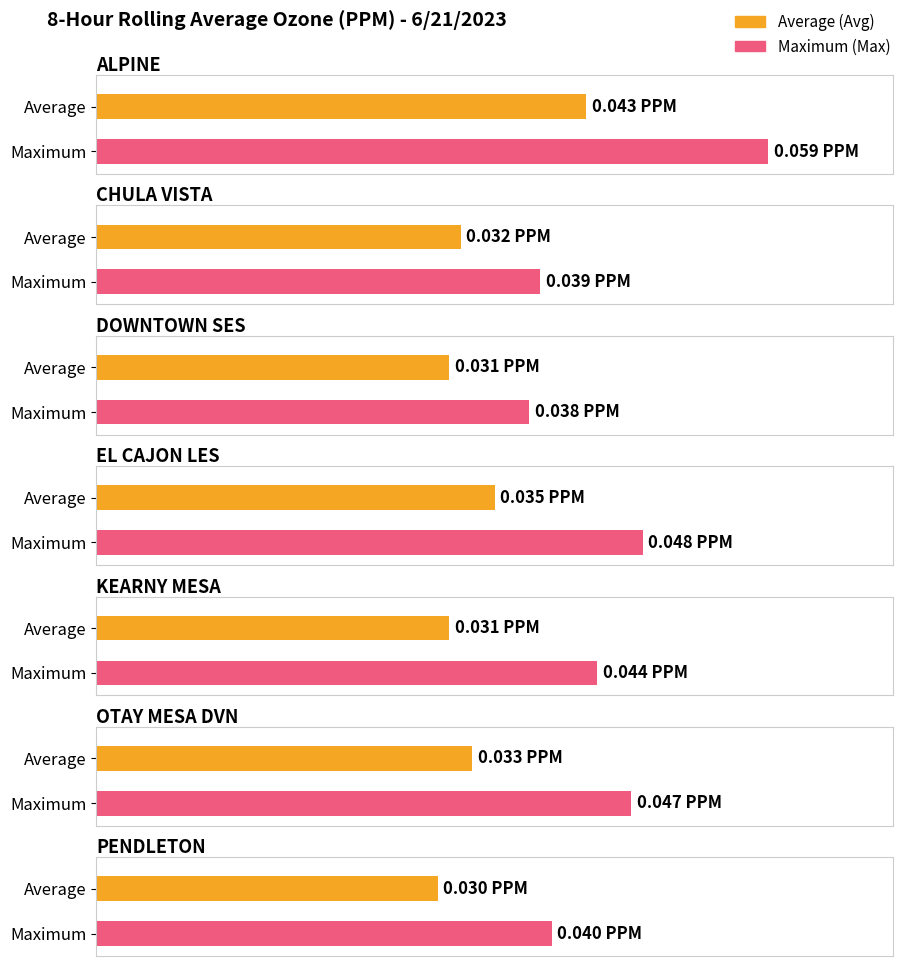

What is the sum of all Avg values?

0.2